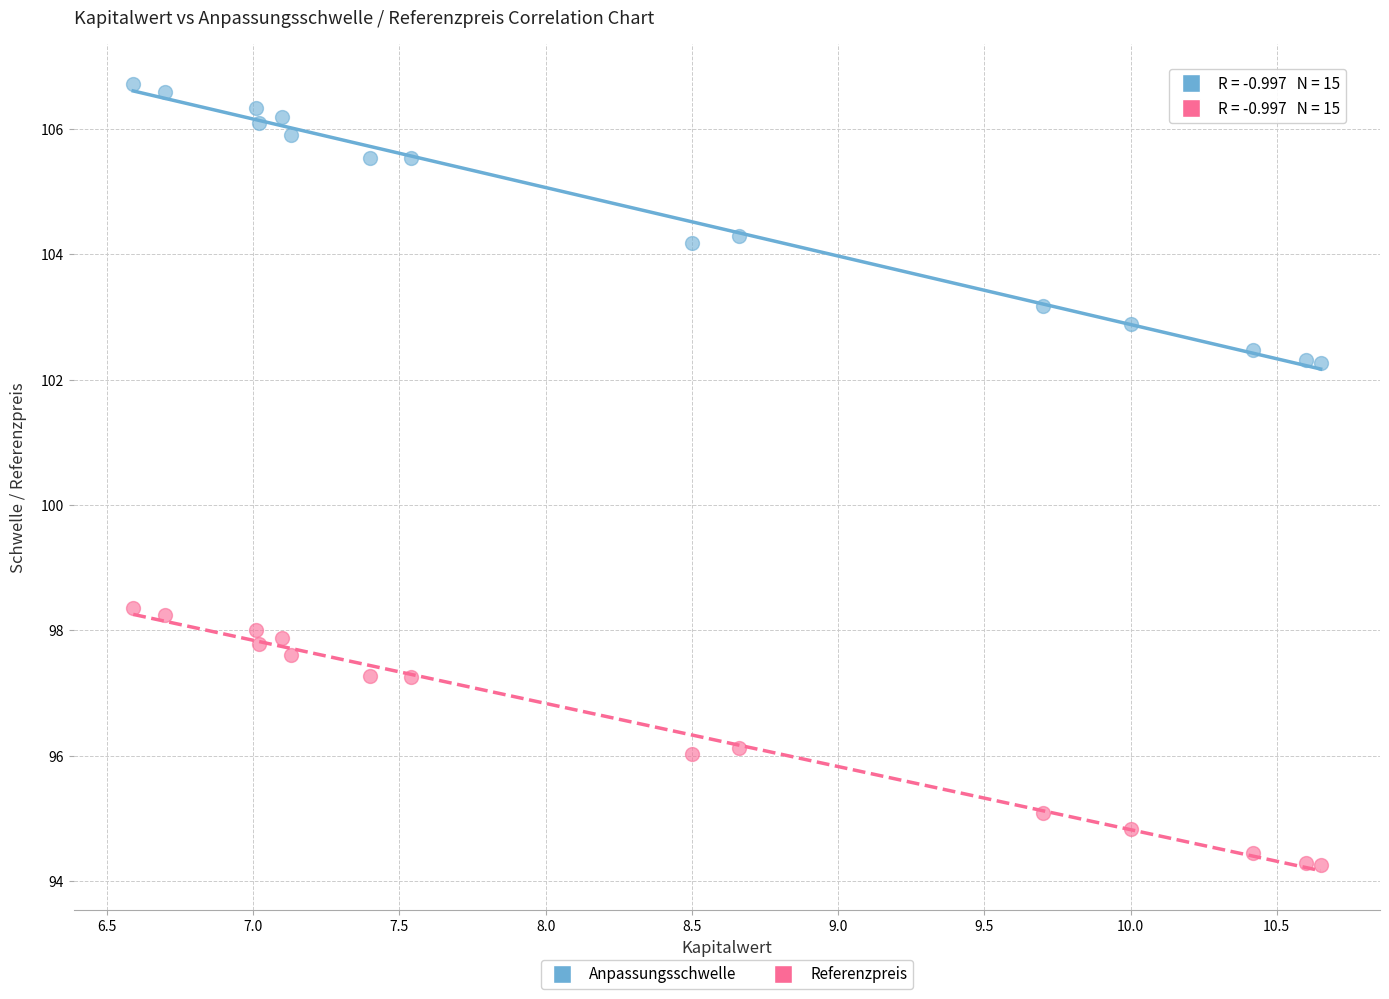

What are all the series names shown in the legend?

Anpassungsschwelle, Referenzpreis